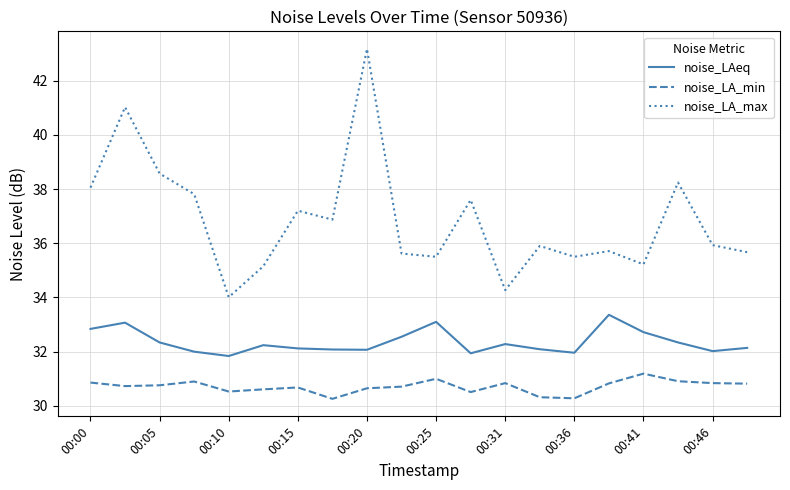

Rank the series by their average value, from lowest to highest.

noise_LA_min, noise_LAeq, noise_LA_max